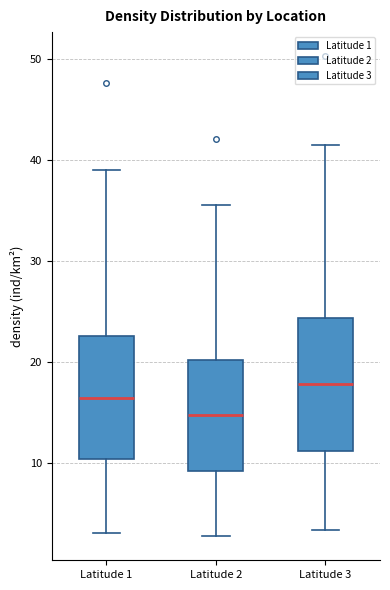

Reading left to right, transcribe this box plot: for each box, give where its median line is, the range the box spans, and where its two whiskers end, as read against the y-axis. The values are not printed on the chart, so give them approximately, as read against the axis.

Latitude 1: median 16, box 10 to 23, whiskers 3 to 39
Latitude 2: median 15, box 9 to 20, whiskers 3 to 36
Latitude 3: median 18, box 11 to 24, whiskers 3 to 42